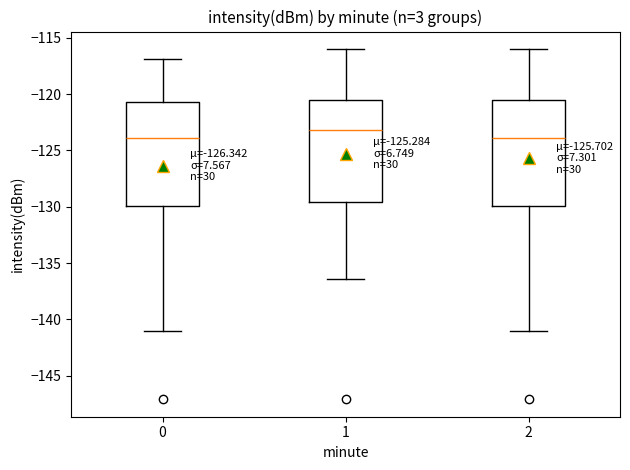

Reading left to right, transcribe this box plot: for each box, give where its median line is, the range the box spans, and where its two whiskers end, as read against the y-axis. The values are not printed on the chart, so give them approximately, as read against the axis.

0: median -124.0, box -130.0 to -120.5, whiskers -141.0 to -117.0
1: median -123.0, box -129.5 to -120.5, whiskers -136.5 to -116.0
2: median -124.0, box -130.0 to -120.5, whiskers -141.0 to -116.0